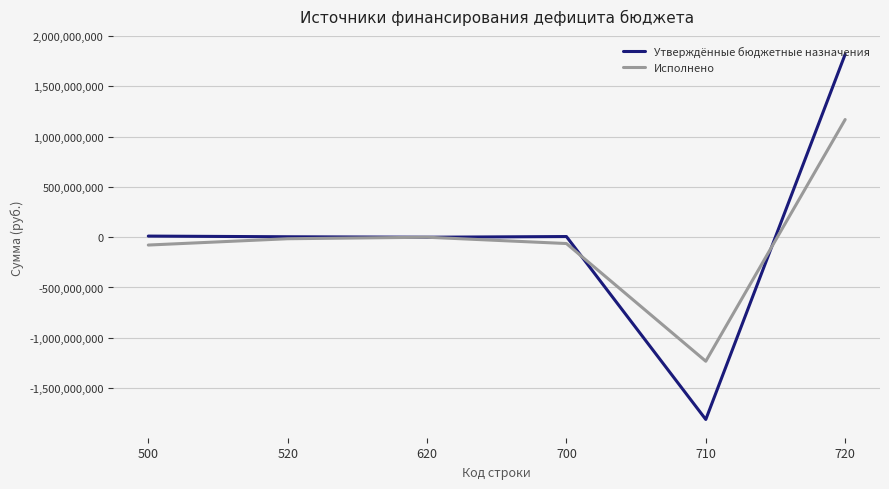

Rank the series by their average value, from highest to lowest.

Утверждённые бюджетные назначения, Исполнено